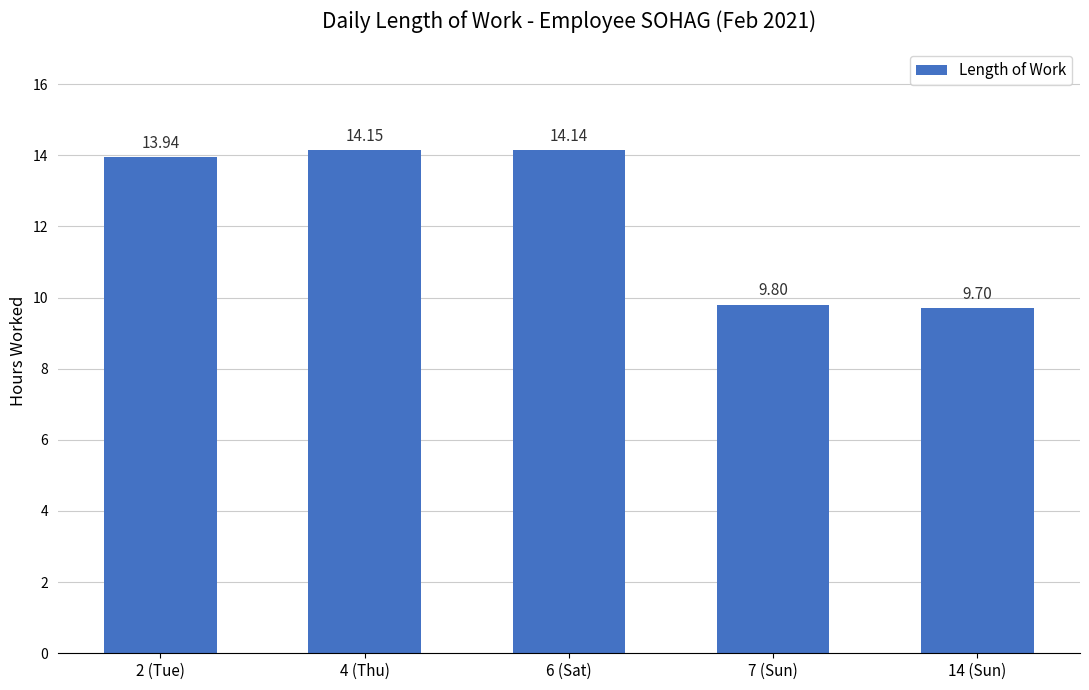

At which category does the chart reach its minimum across all series?

14 (Sun)